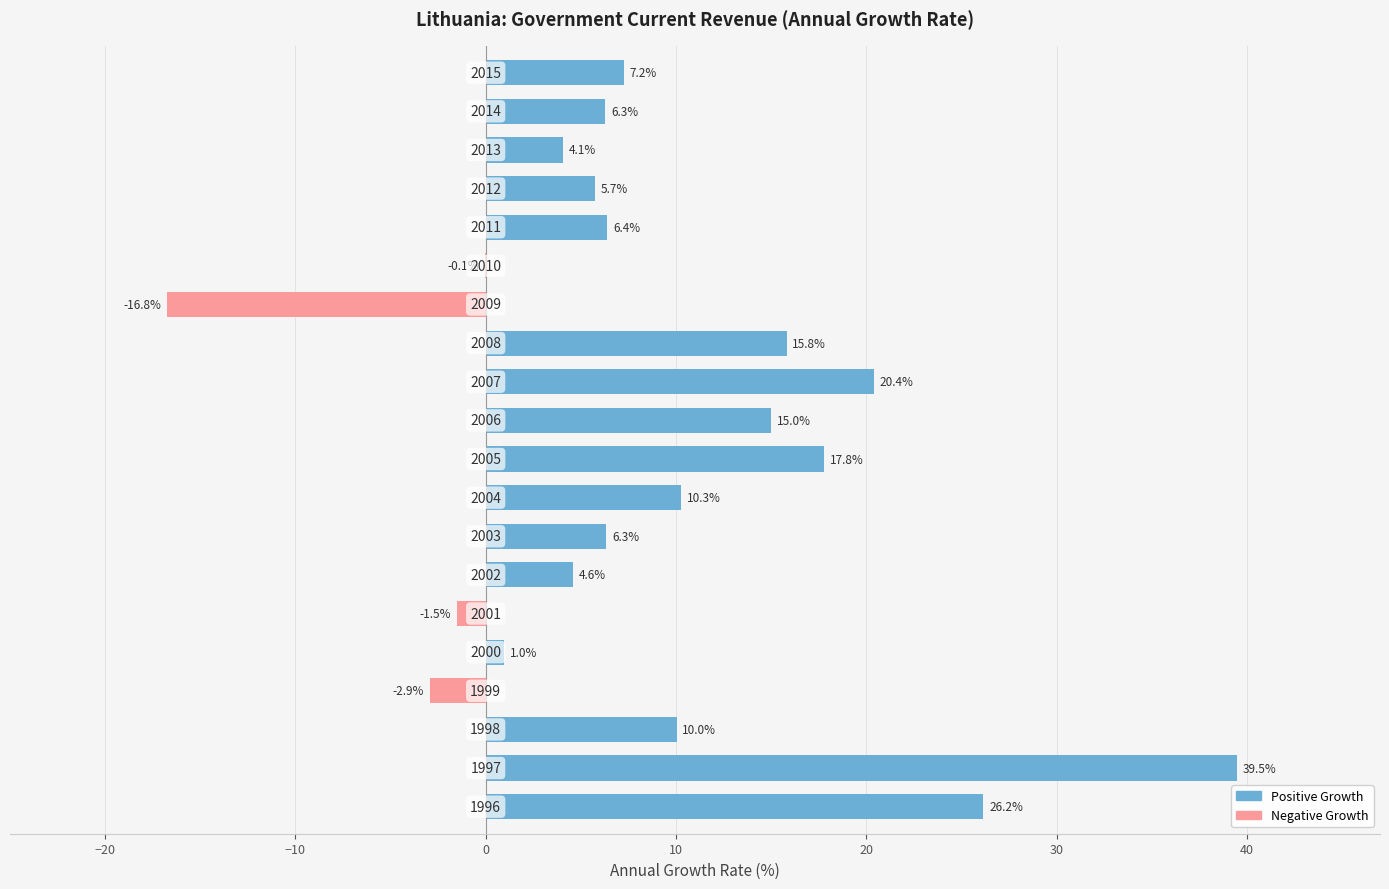

What is the maximum value shown in the chart?

39.5